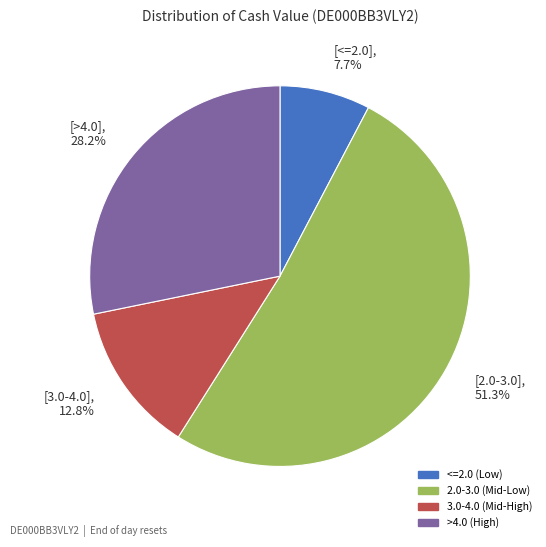

Count the number of slices in the pie.

4